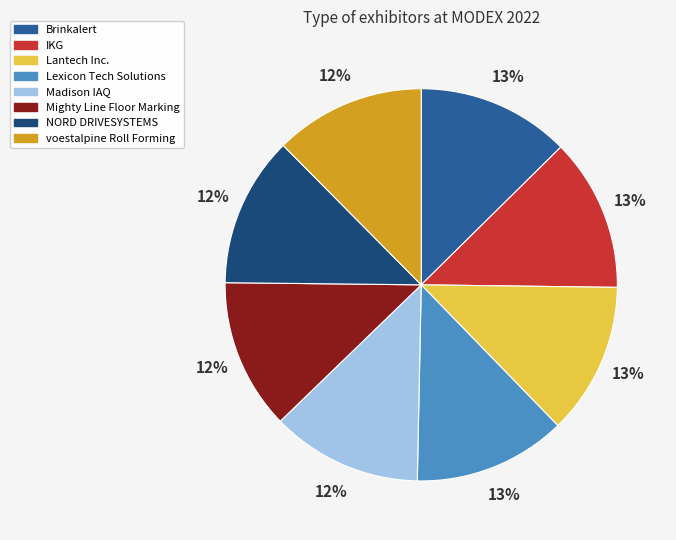

Approximately how many times larger is the value at IKG compared to Lantech Inc.?

1.0